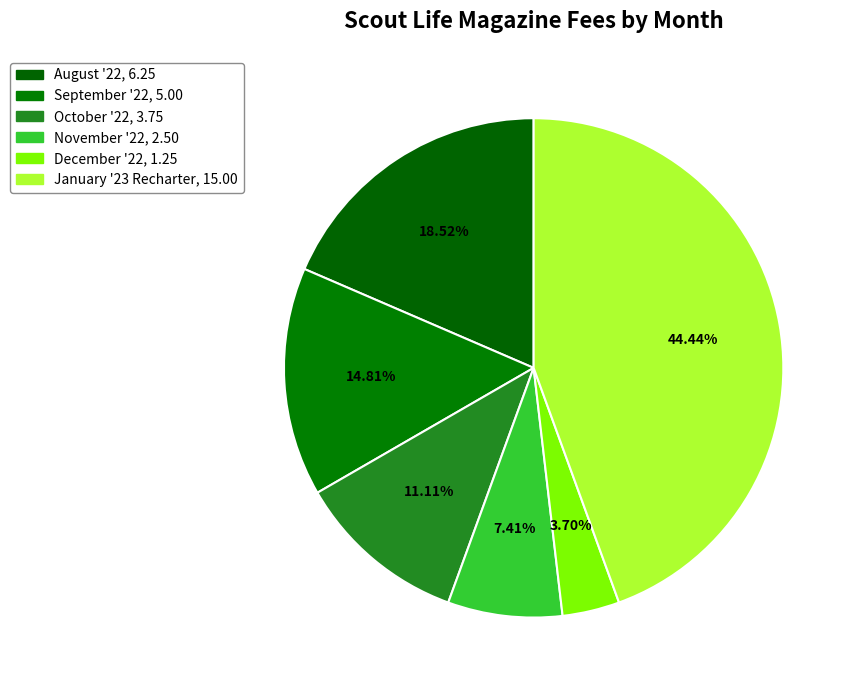

The November '22 slice represents 7% of the pie. True or false?

True